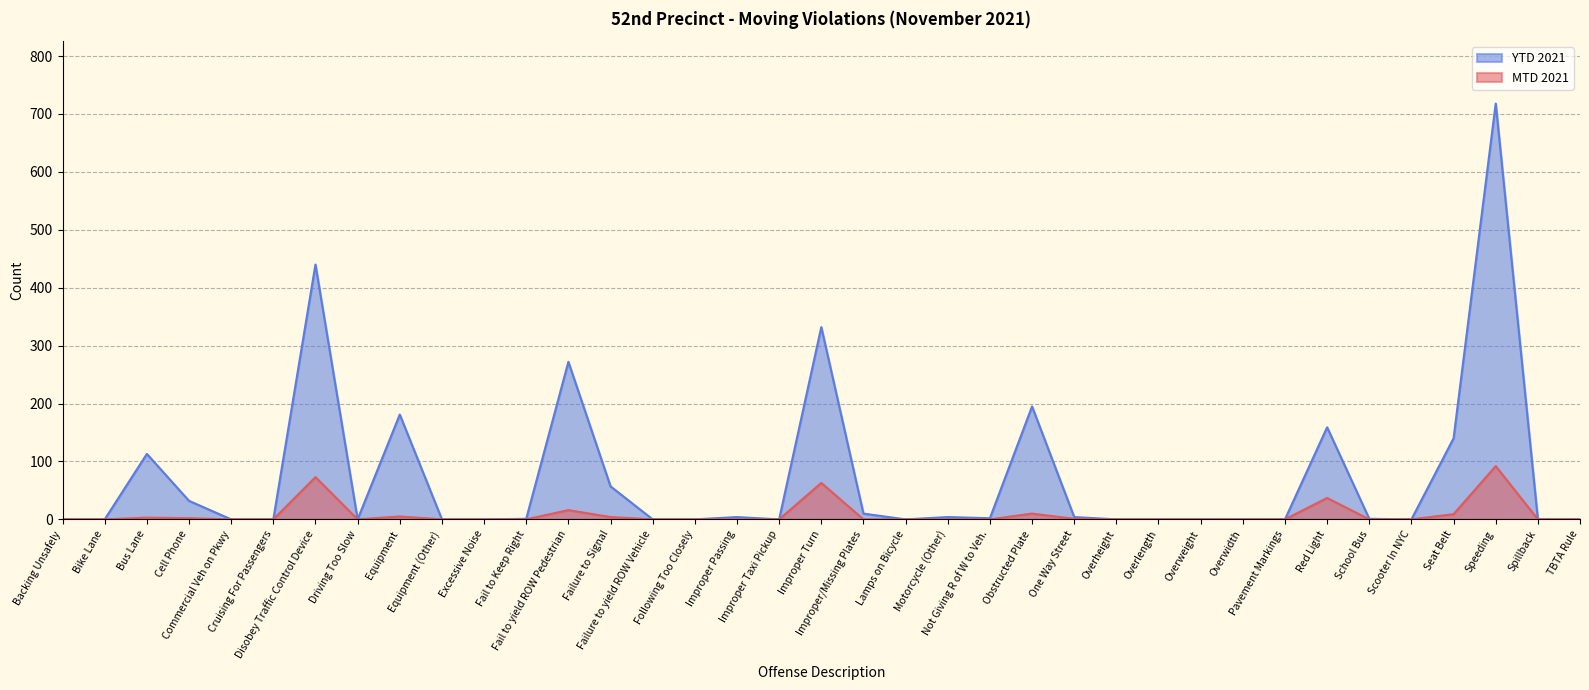

Is it true that YTD 2021 equals 0 at Excessive Noise?

True